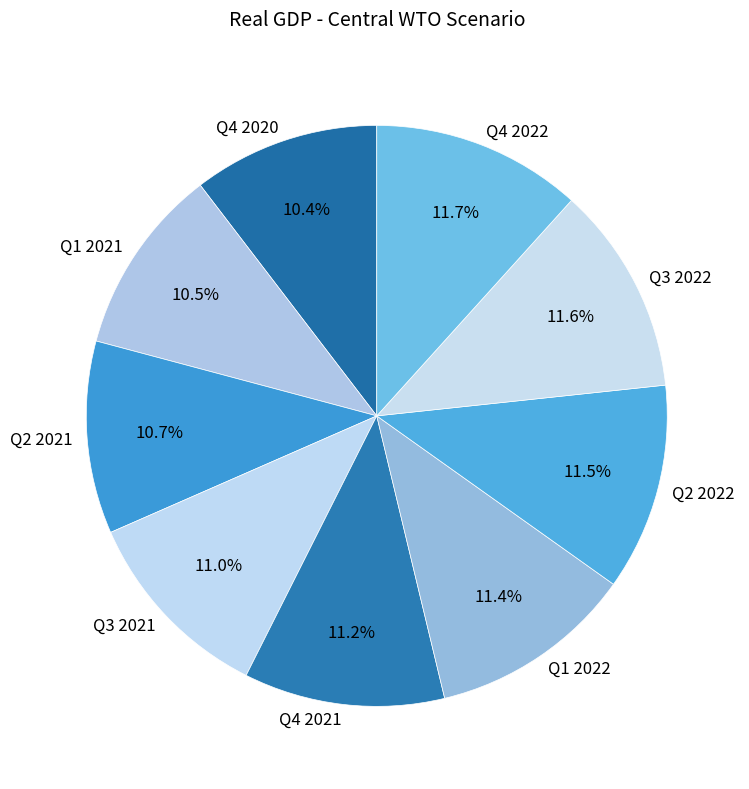

The Q1 2022 slice represents 11% of the pie. True or false?

True